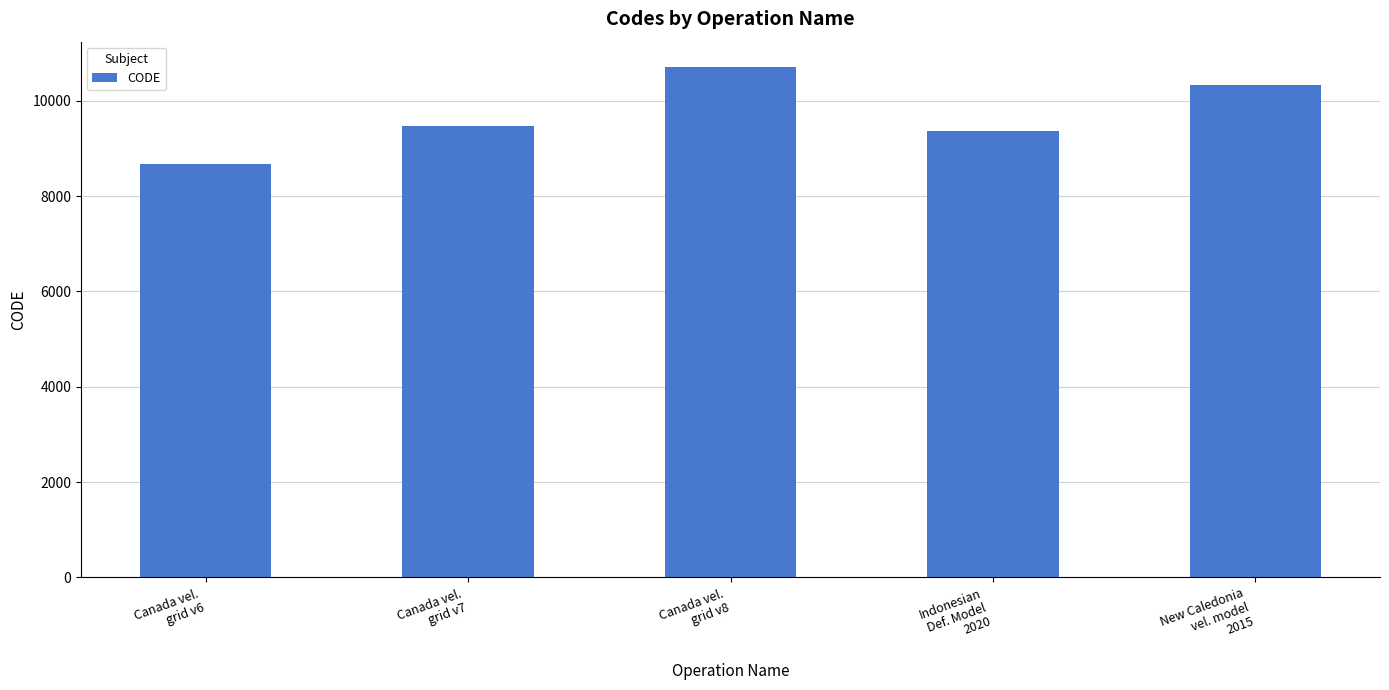

How many bars are there in total?

5